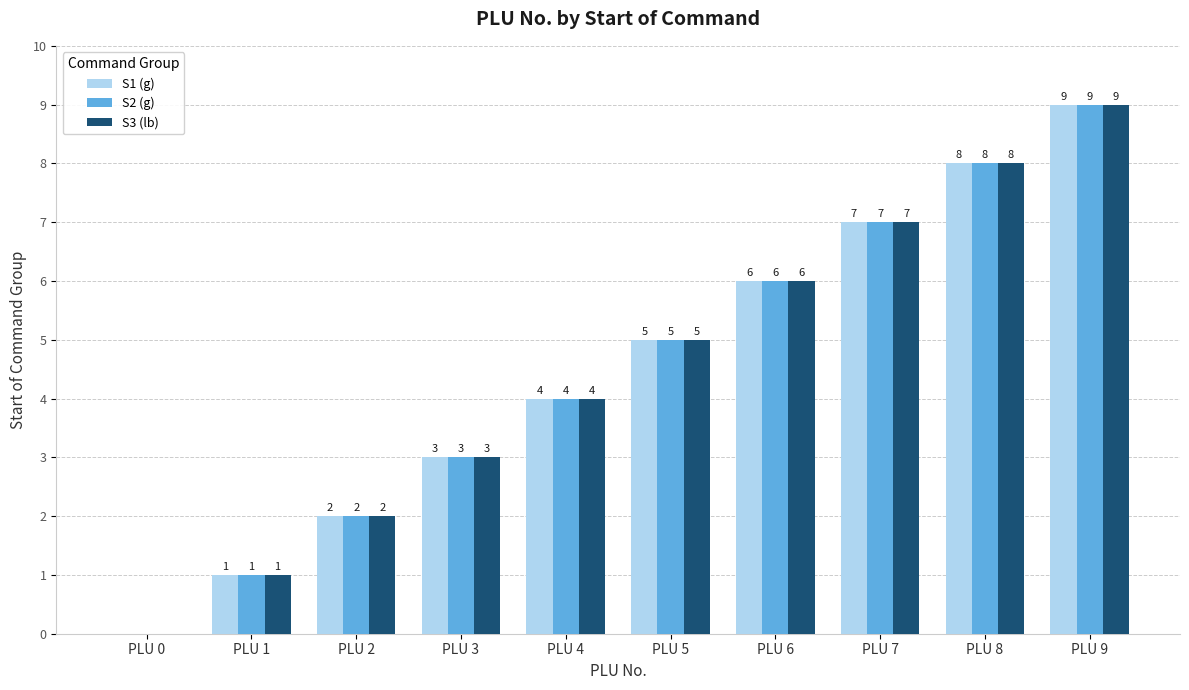

What is the sum of the S1 (g) values at PLU 2 and PLU 6?

8